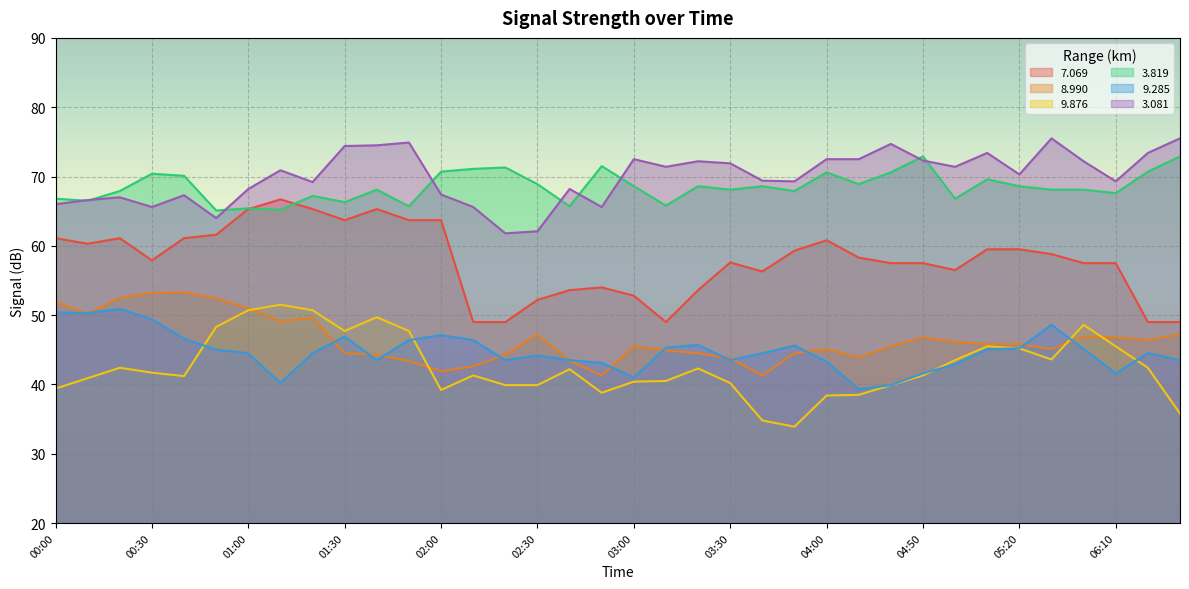

Reading left to right, what are all the values shown in this chart?

  7.069: 00:00=61.1	00:10=60.3	00:20=61.1	00:30=57.9	00:40=61.1	00:50=61.6	01:00=65.3	01:10=66.7	01:20=65.3	01:30=63.7	01:40=65.3	01:50=63.7	02:00=63.7	02:10=49.0	02:20=49.0	02:30=52.2	02:40=53.6	02:50=54.0	03:00=52.8	03:10=49.0	03:20=53.6	03:30=57.6	03:40=56.3	03:50=59.3	04:00=60.8	04:10=58.3	04:40=57.5	04:50=57.5	05:00=56.5	05:10=59.5	05:20=59.5	05:30=58.8	05:40=57.5	06:10=57.5	06:20=49.0	06:30=49.0
  8.990: 00:00=51.9	00:10=50.2	00:20=52.5	00:30=53.2	00:40=53.3	00:50=52.4	01:00=51.0	01:10=49.1	01:20=49.6	01:30=44.5	01:40=44.3	01:50=43.4	02:00=41.9	02:10=42.6	02:20=44.3	02:30=47.2	02:40=43.4	02:50=41.3	03:00=45.5	03:10=44.9	03:20=44.5	03:30=43.8	03:40=41.3	03:50=44.5	04:00=45.1	04:10=43.9	04:40=45.5	04:50=46.8	05:00=46.1	05:10=45.8	05:20=45.8	05:30=45.1	05:40=46.9	06:10=46.8	06:20=46.4	06:30=47.2
  9.876: 00:00=39.4	00:10=40.9	00:20=42.4	00:30=41.7	00:40=41.2	00:50=48.3	01:00=50.7	01:10=51.5	01:20=50.7	01:30=47.7	01:40=49.7	01:50=47.7	02:00=39.2	02:10=41.3	02:20=39.9	02:30=39.9	02:40=42.2	02:50=38.8	03:00=40.4	03:10=40.5	03:20=42.3	03:30=40.2	03:40=34.8	03:50=33.9	04:00=38.4	04:10=38.5	04:40=39.9	04:50=41.3	05:00=43.5	05:10=45.5	05:20=45.2	05:30=43.6	05:40=48.6	06:10=45.5	06:20=42.4	06:30=35.8
  3.819: 00:00=66.8	00:10=66.5	00:20=67.9	00:30=70.4	00:40=70.1	00:50=65.1	01:00=65.4	01:10=65.2	01:20=67.2	01:30=66.3	01:40=68.1	01:50=65.7	02:00=70.7	02:10=71.1	02:20=71.3	02:30=68.9	02:40=65.7	02:50=71.5	03:00=68.6	03:10=65.8	03:20=68.6	03:30=68.1	03:40=68.6	03:50=67.9	04:00=70.6	04:10=68.9	04:40=70.6	04:50=72.9	05:00=66.8	05:10=69.6	05:20=68.6	05:30=68.1	05:40=68.1	06:10=67.6	06:20=70.7	06:30=72.9
  9.285: 00:00=50.4	00:10=50.3	00:20=50.9	00:30=49.4	00:40=46.6	00:50=45.0	01:00=44.5	01:10=40.2	01:20=44.5	01:30=46.9	01:40=43.5	01:50=46.4	02:00=47.1	02:10=46.4	02:20=43.5	02:30=44.2	02:40=43.5	02:50=43.1	03:00=41.0	03:10=45.3	03:20=45.7	03:30=43.5	03:40=44.5	03:50=45.6	04:00=43.3	04:10=39.3	04:40=39.9	04:50=41.6	05:00=42.9	05:10=45.1	05:20=45.2	05:30=48.6	05:40=45.1	06:10=41.6	06:20=44.5	06:30=43.5
  3.081: 00:00=66.0	00:10=66.6	00:20=67.0	00:30=65.6	00:40=67.3	00:50=64.0	01:00=68.2	01:10=70.9	01:20=69.2	01:30=74.4	01:40=74.5	01:50=74.9	02:00=67.4	02:10=65.6	02:20=61.8	02:30=62.1	02:40=68.2	02:50=65.6	03:00=72.5	03:10=71.4	03:20=72.2	03:30=71.9	03:40=69.4	03:50=69.3	04:00=72.5	04:10=72.5	04:40=74.7	04:50=72.3	05:00=71.4	05:10=73.4	05:20=70.3	05:30=75.5	05:40=72.2	06:10=69.3	06:20=73.4	06:30=75.5